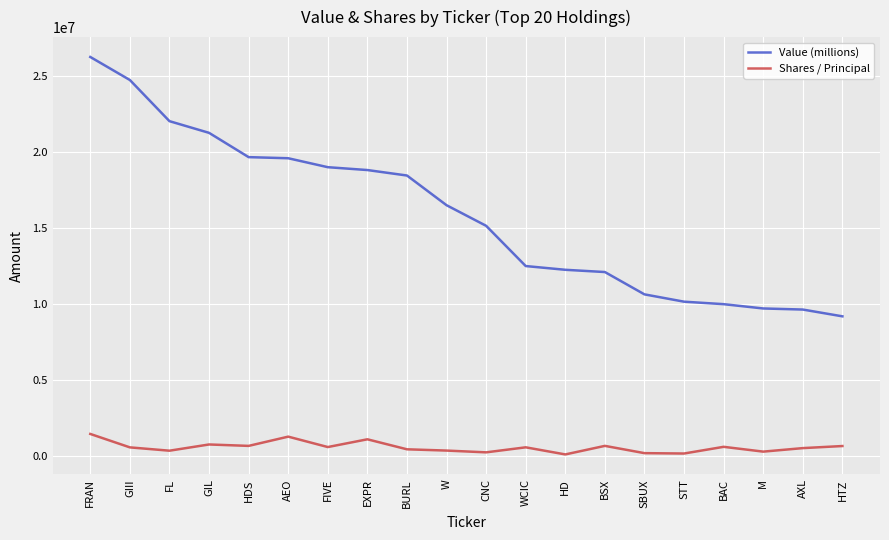

True or false: Value (millions) and Shares / Principal intersect in this chart.

False